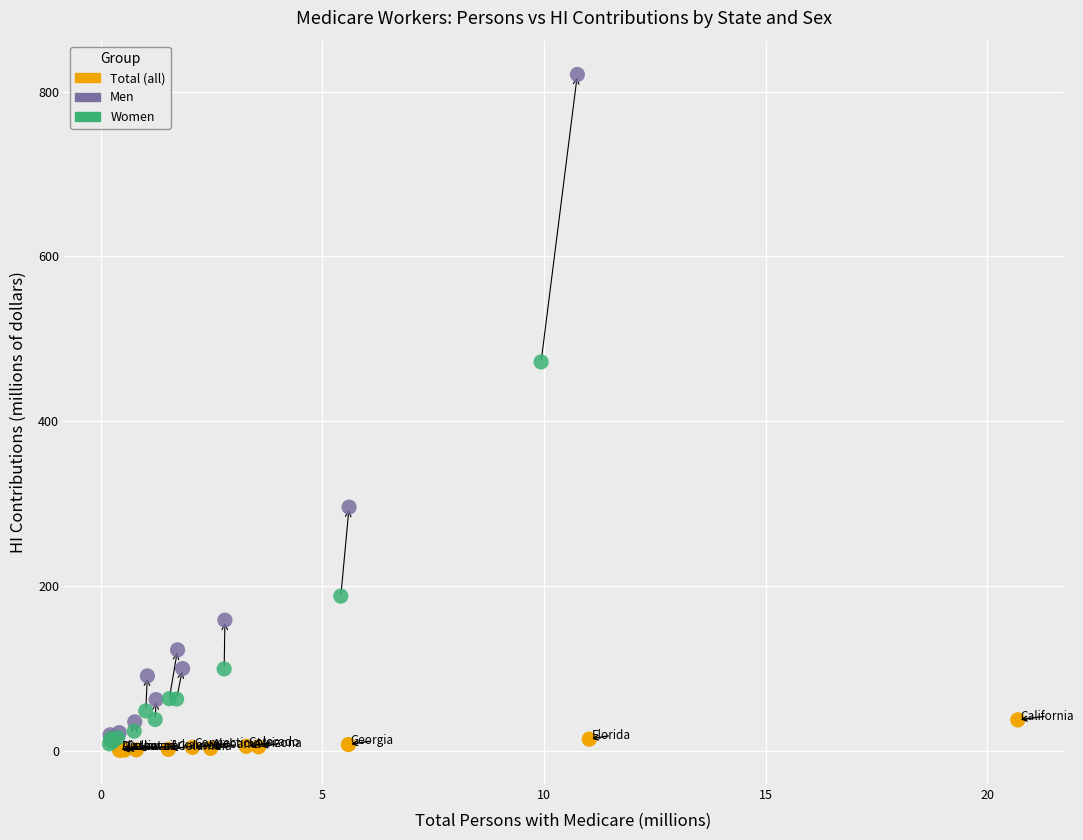

Which series contains the highest Y value?

Men